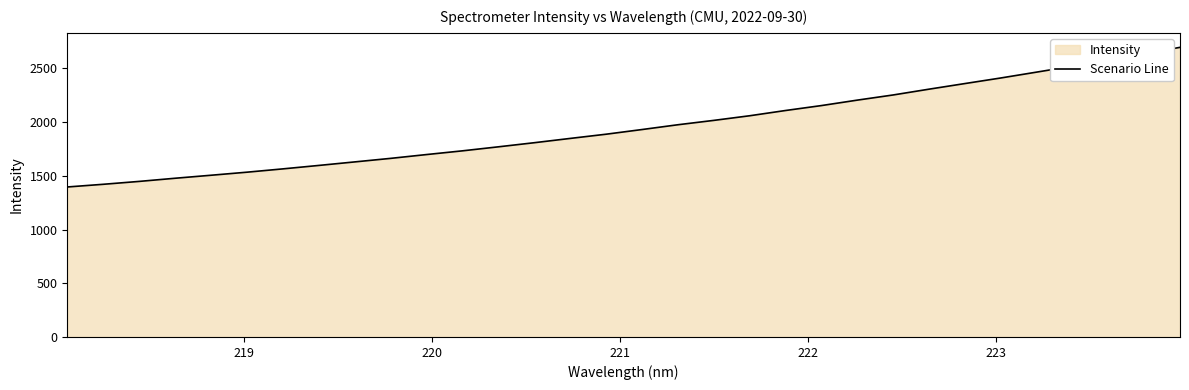

What is the difference between the maximum and minimum values?

1299.5